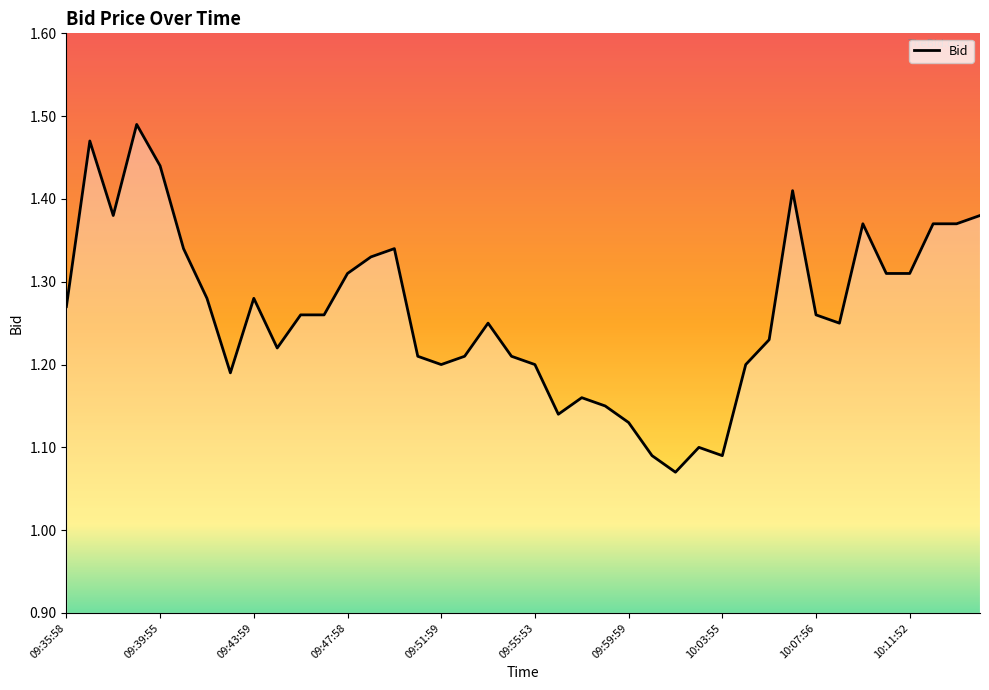

True or false: the data shows 1.2 at 09:51:59.

True